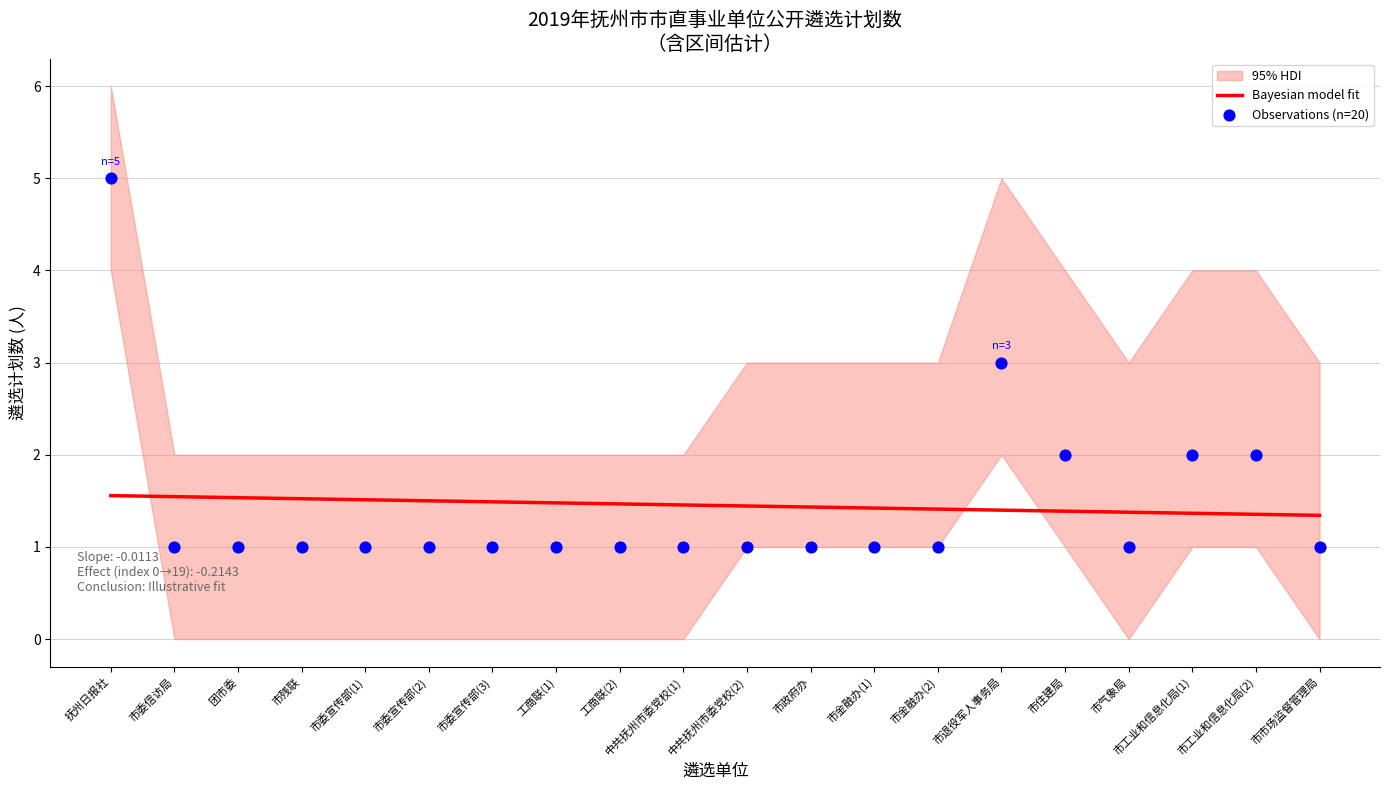

At how many categories does at least one series exceed 1?

20